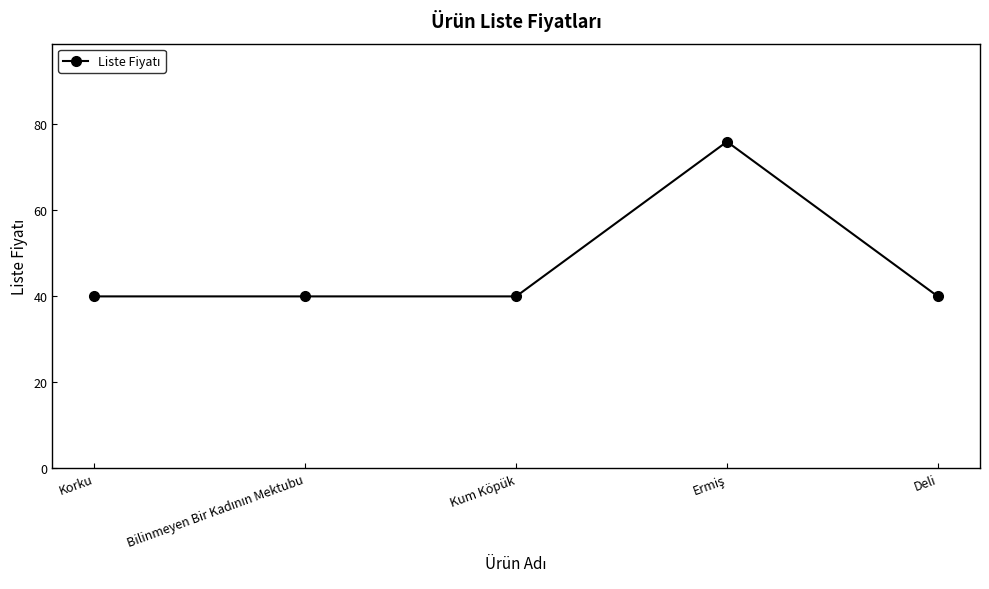

True or false: there are more than 2 points higher than both neighbors.

False